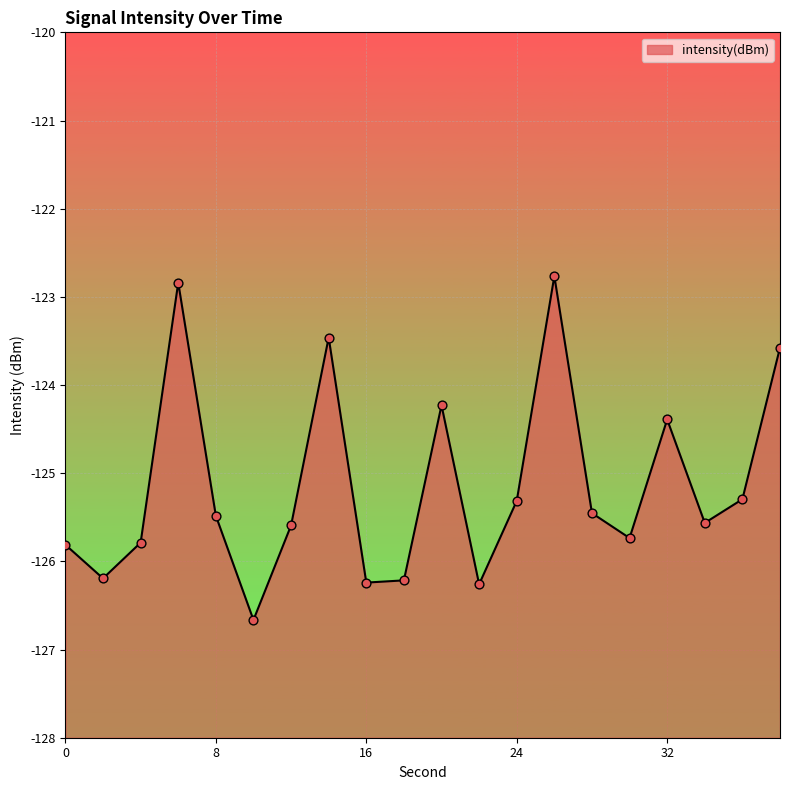

Between 34 and 22, which is larger?

34